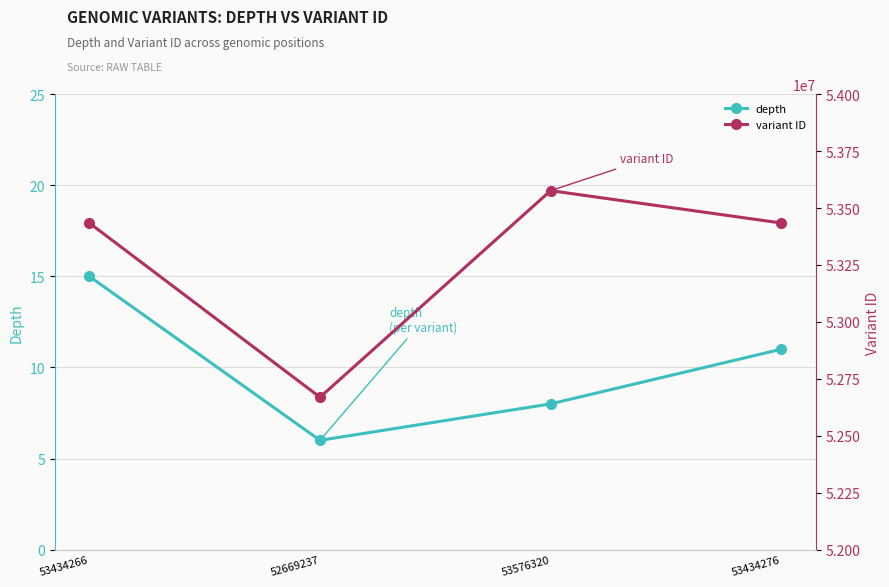

Is the value of depth at 53576320 greater than the value of variant ID at 53434266?

No